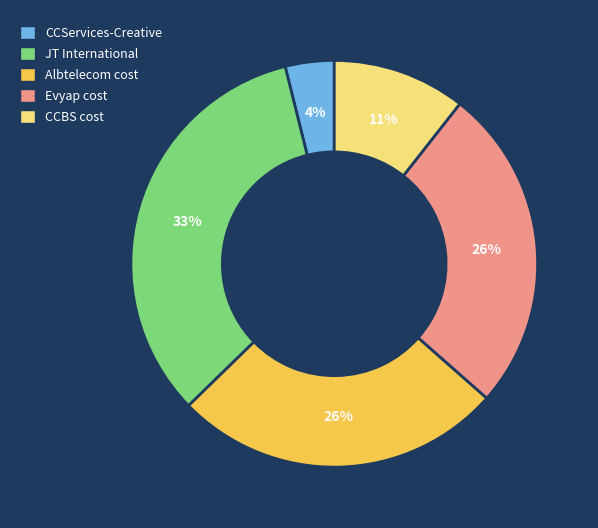

Is CCServices-Creative the majority of the pie?

No